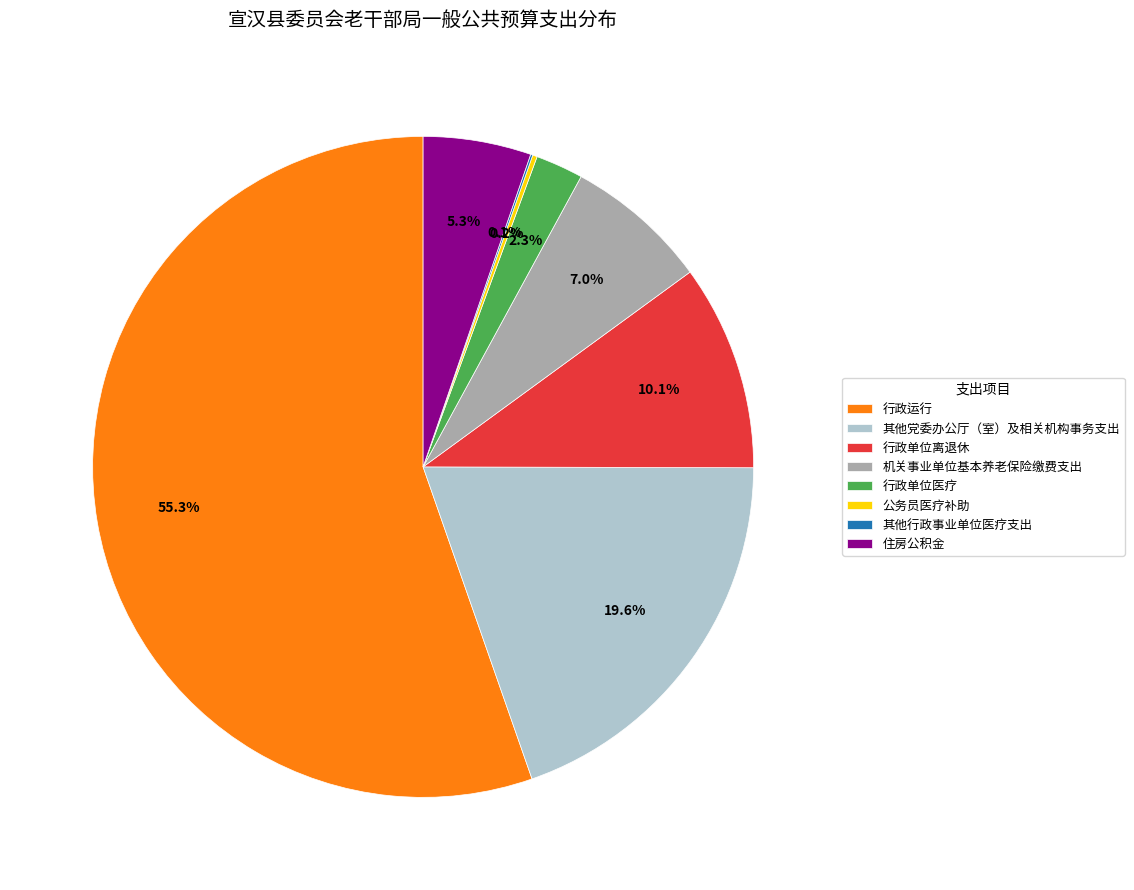

To the nearest percent, what portion does 行政单位离退休 represent?

10%